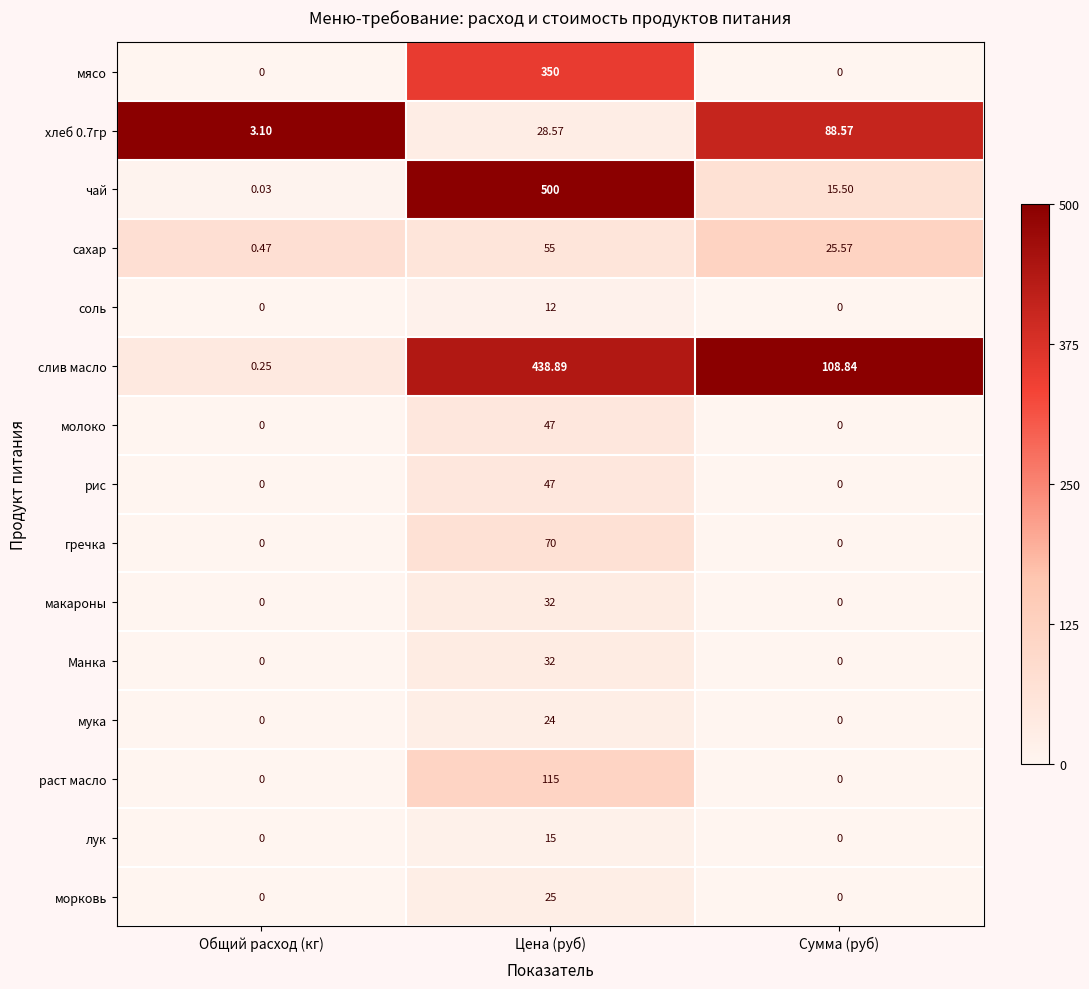

Which series has the largest total across all categories?

слив масло